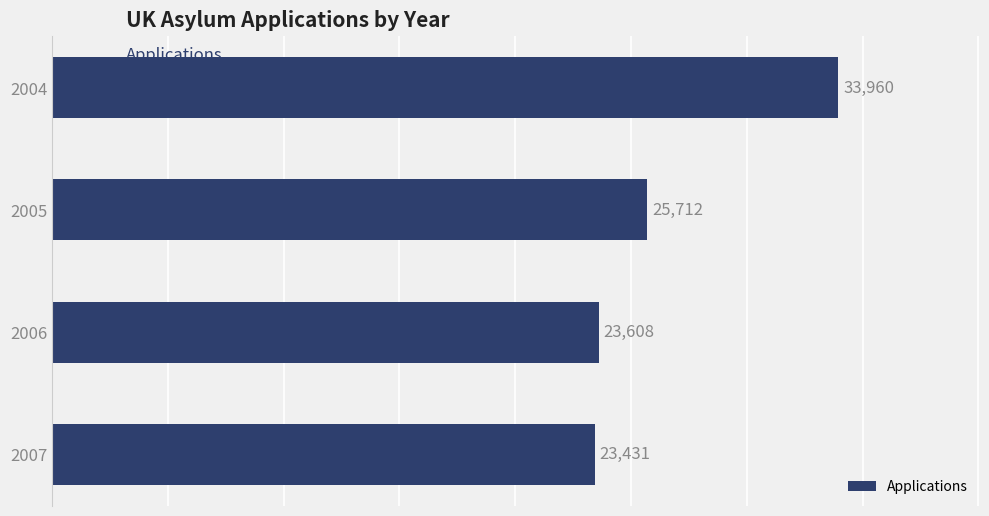

List the labels in order of value, smallest first.

2007, 2006, 2005, 2004